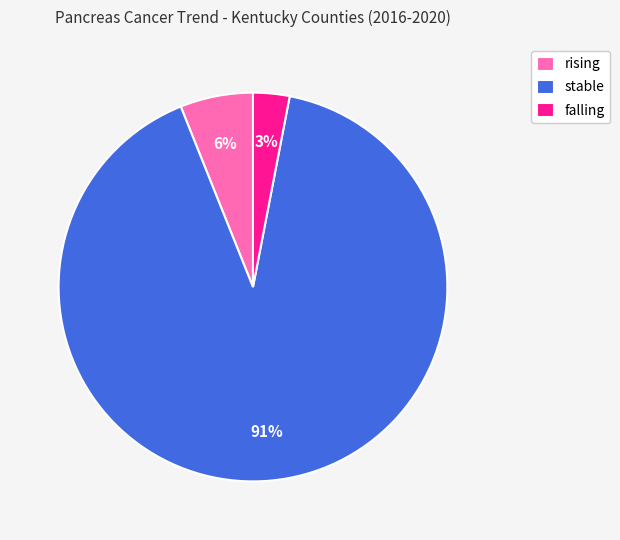

What is the smallest slice in the pie chart?

falling